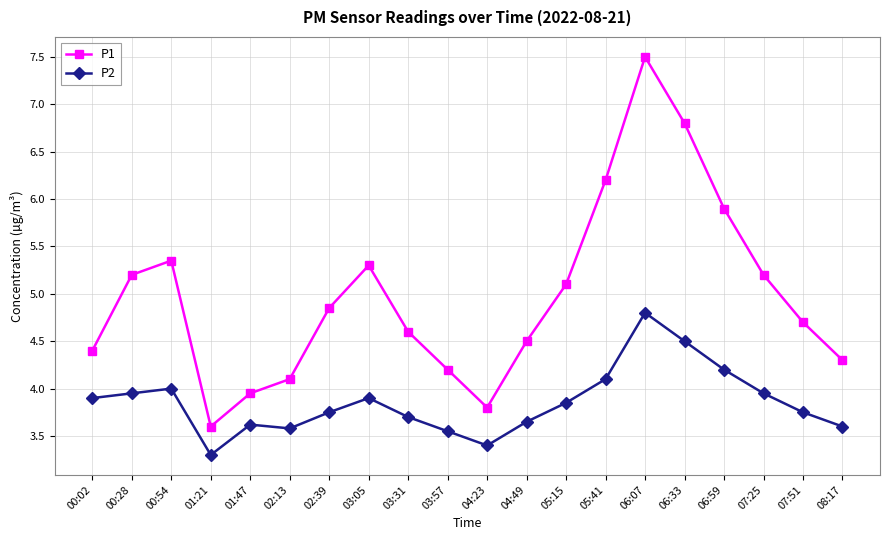

At which category does the chart reach its minimum across all series?

01:21